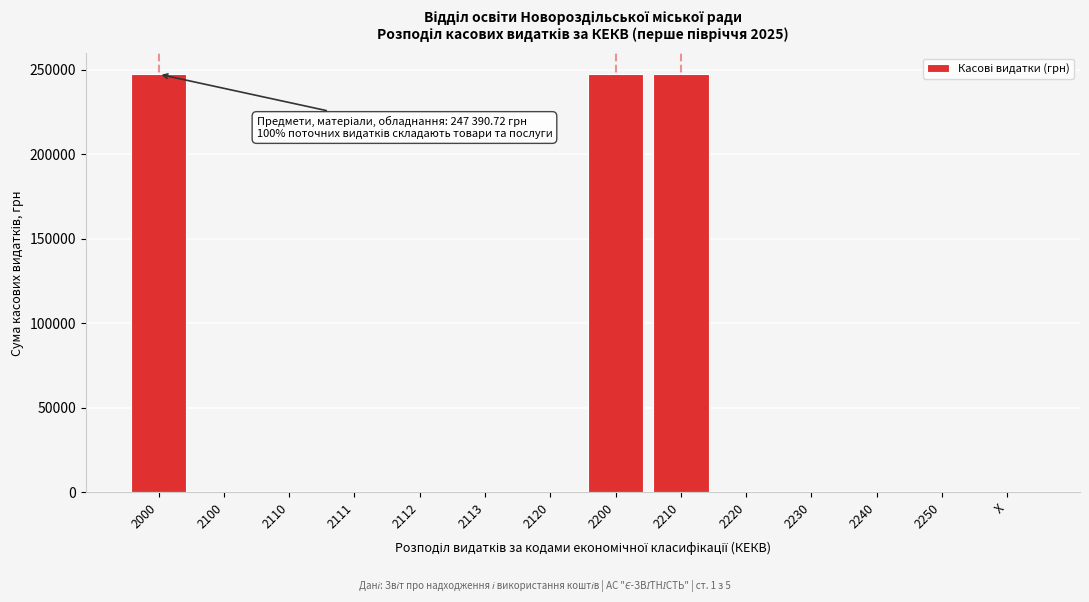

Reading right to left, transcribe all the data shown in this chart.

X=0.0	2250=0.0	2240=0.0	2230=0.0	2220=0.0	2210=247390.7	2200=247390.7	2120=0.0	2113=0.0	2112=0.0	2111=0.0	2110=0.0	2100=0.0	2000=247390.7